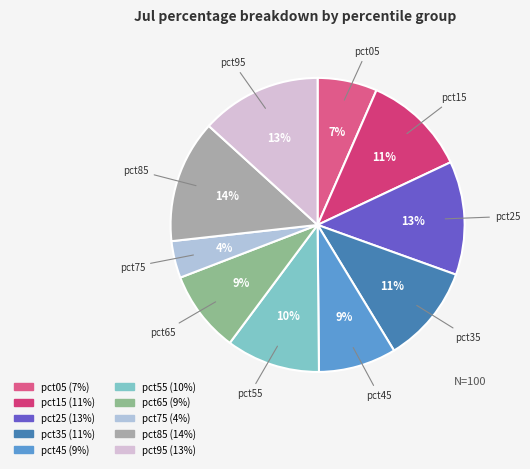

What is the smallest slice in the pie chart?

pct75